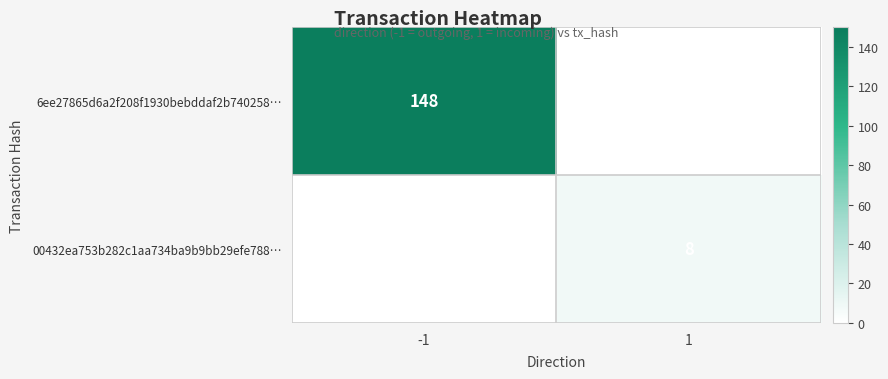

The value of 00432ea753b282c1aa734ba9b9bb29efe788… at 1 is 3. True or false?

False